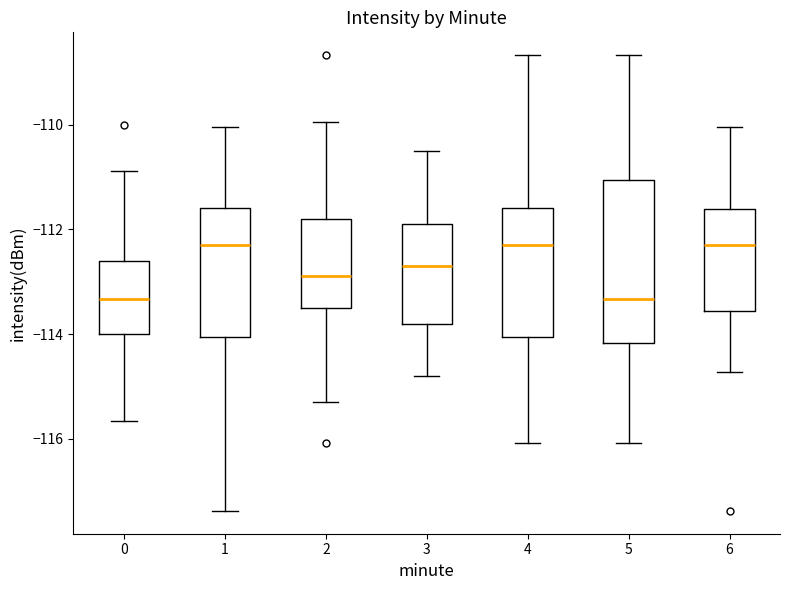

Where is the upper edge of the box at x = 1 on the y-axis? The values are not printed on the chart, so give them approximately, as read against the axis.

-111.6